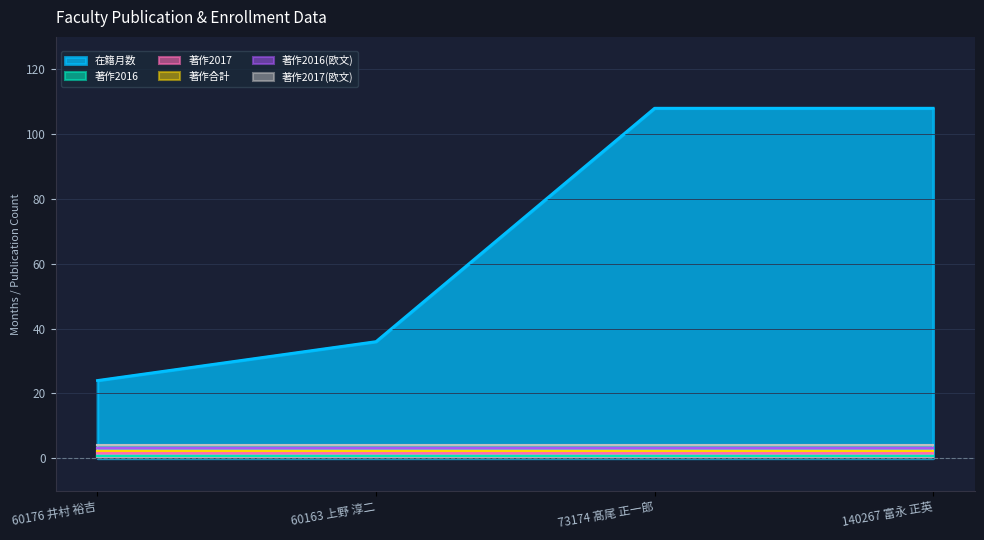

True or false: 在籍月数 has more than 2 points higher than both neighbors.

False